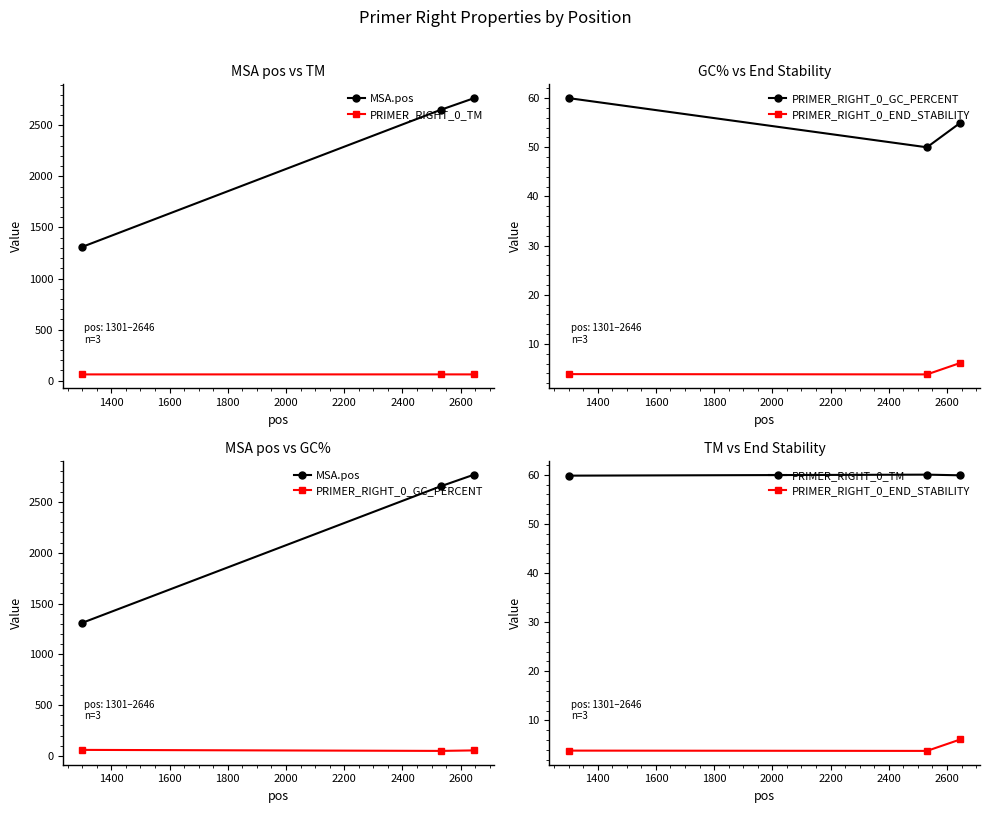

True or false: PRIMER_RIGHT_0_GC_PERCENT has a value of 107.3 at 1200.

False